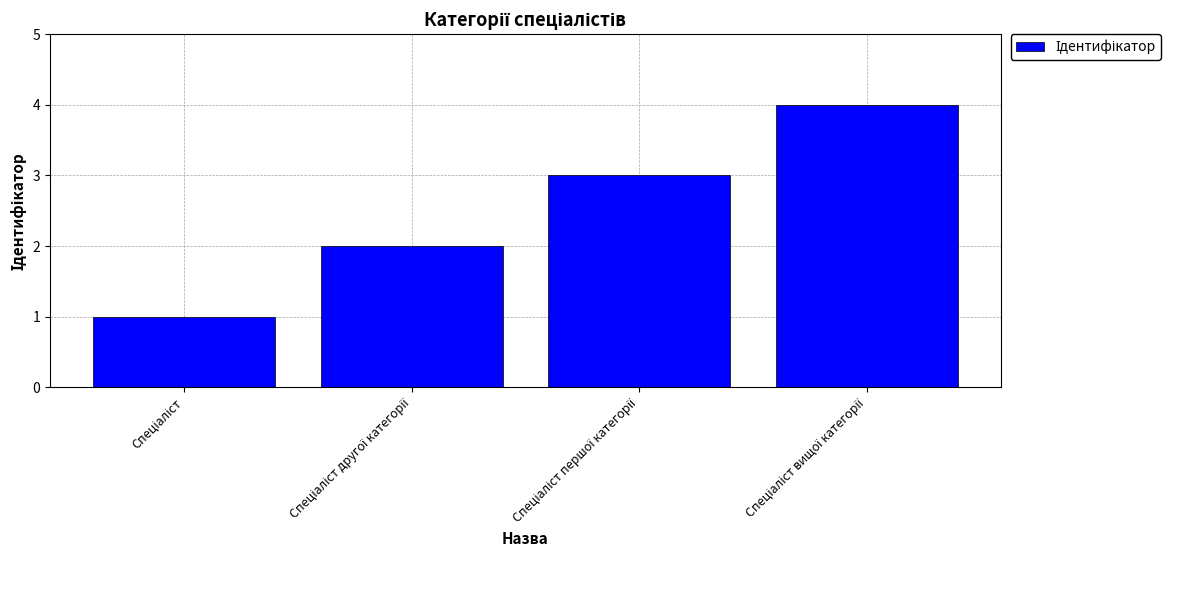

What is the difference between the maximum and minimum values?

3